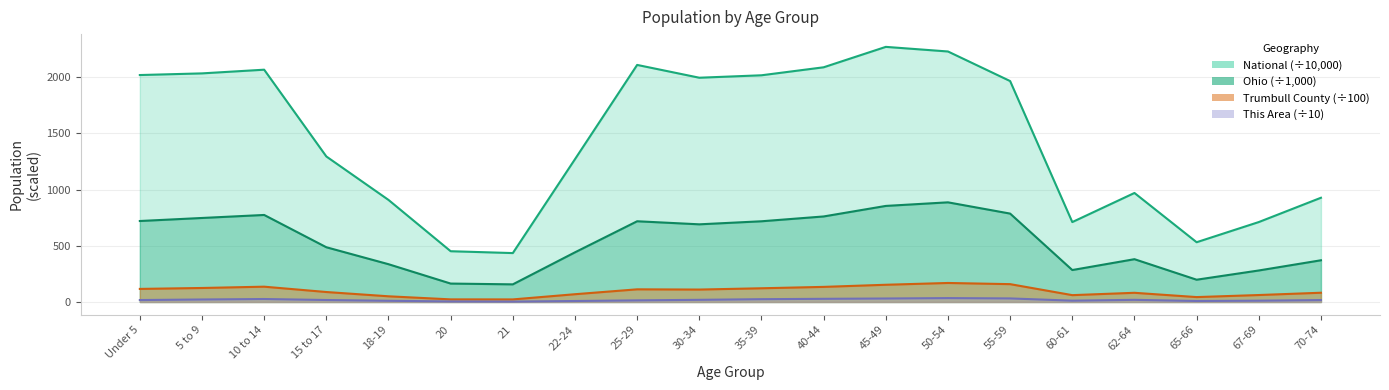

How many interior local valleys does the National series have?

4